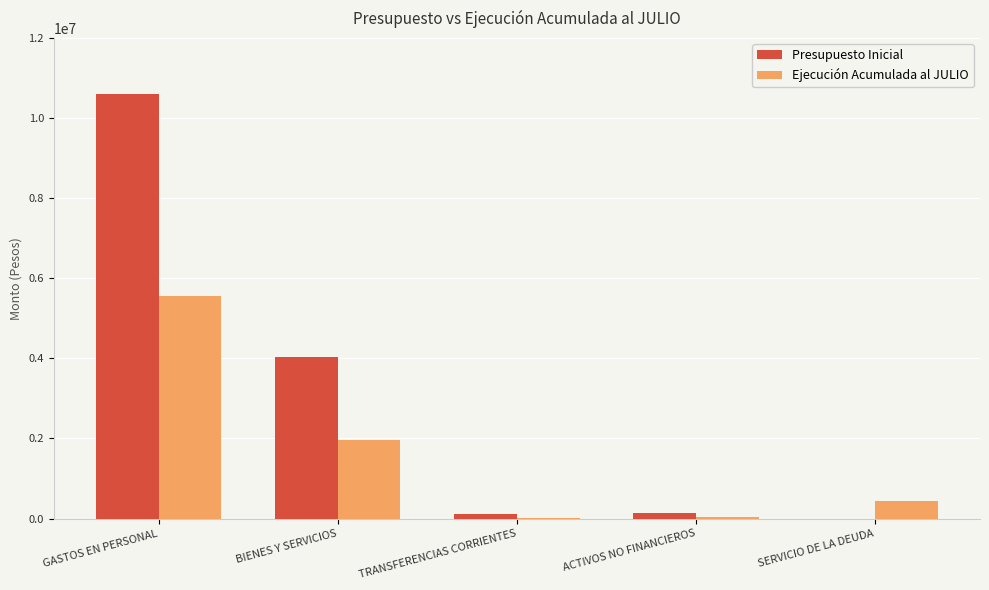

What is the approximate value of Ejecución Acumulada al JULIO at GASTOS EN PERSONAL, to the nearest 100?

5566800